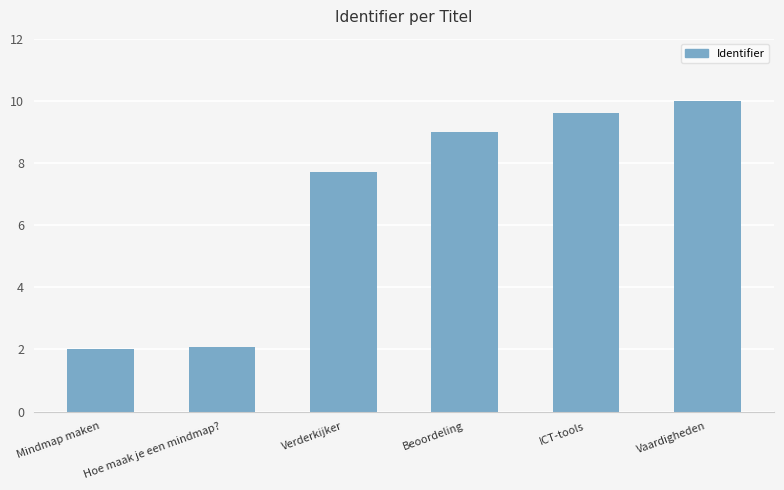

What is the greatest value displayed?

10.0